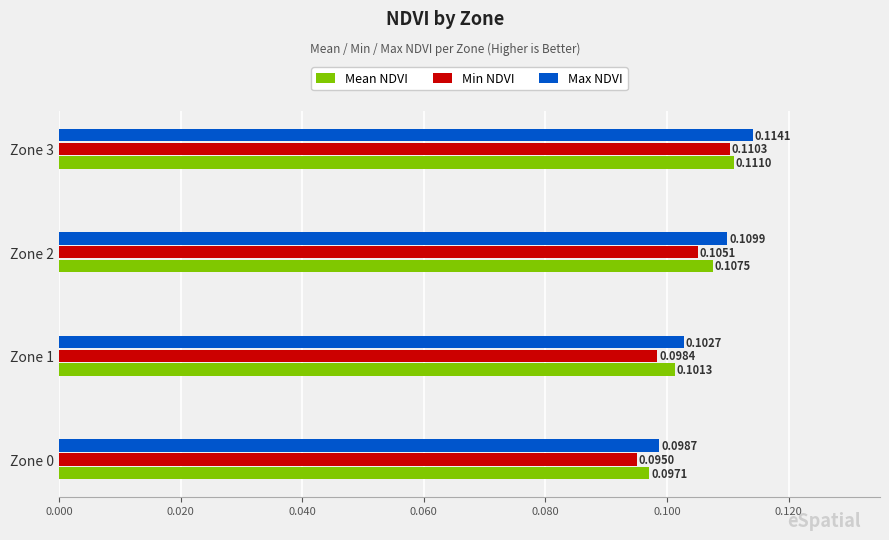

Which series has the largest total across all categories?

Max NDVI